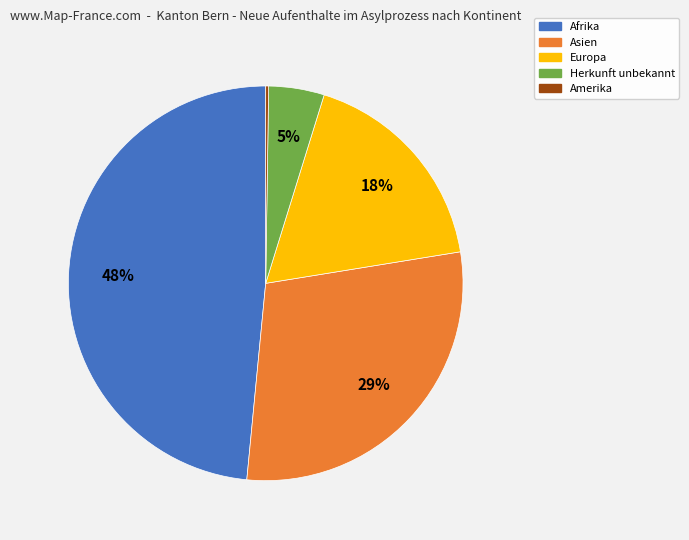

To the nearest percent, what is the difference between the largest and smallest slice percentages?

48%